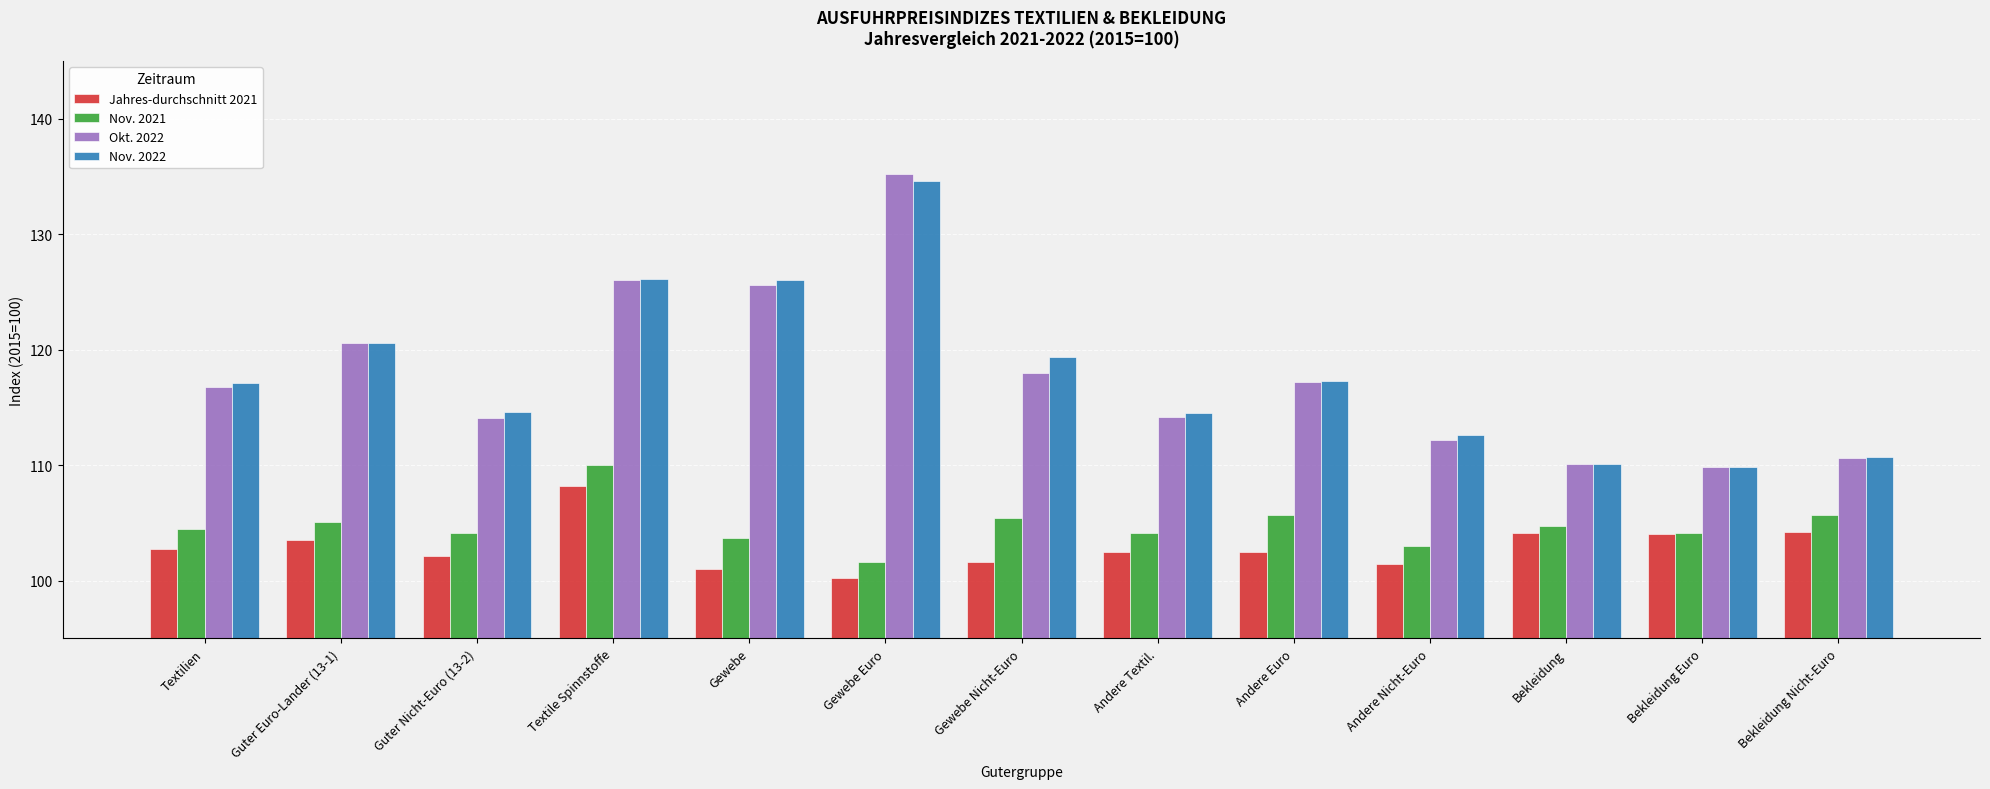

Which series has the largest range (max minus min)?

Okt. 2022